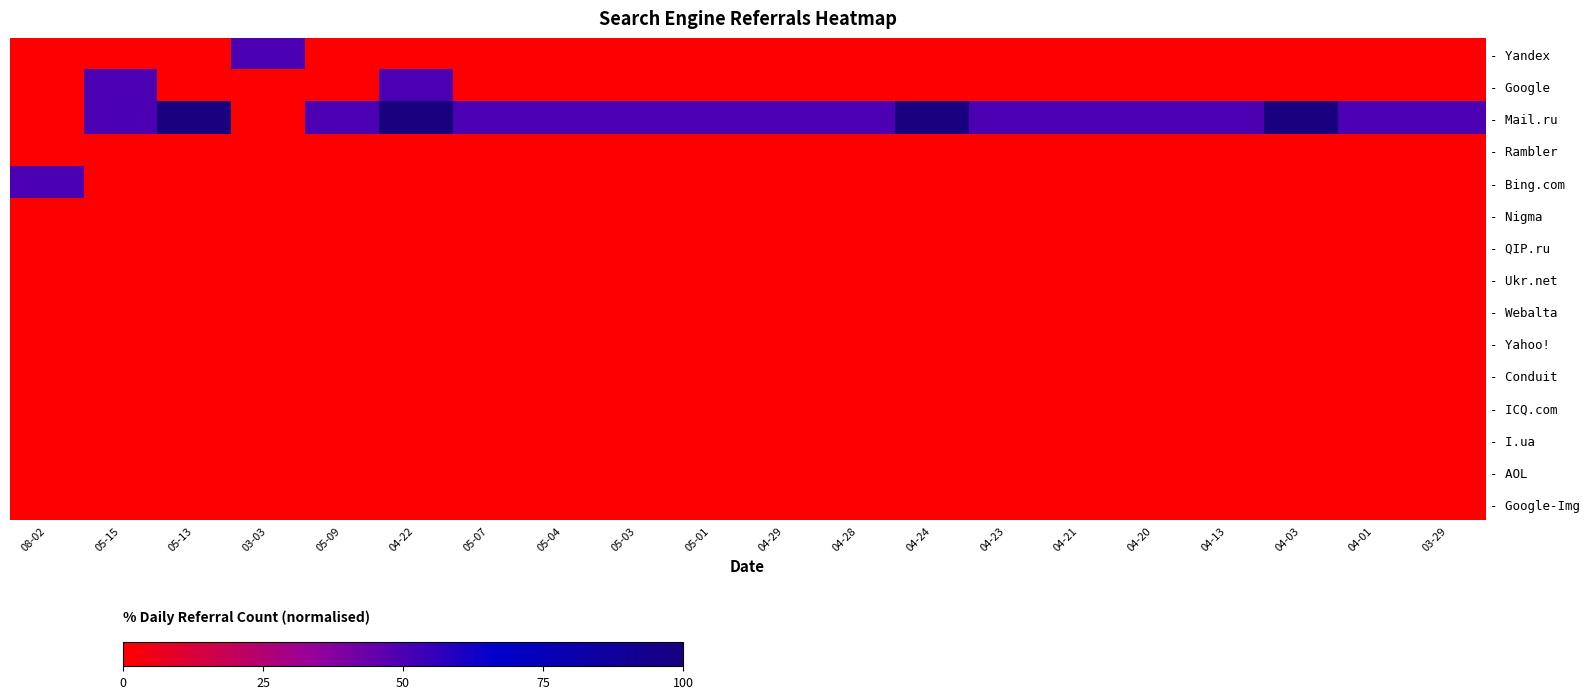

Rank the series at 05-04 from lowest to highest value.

- Yandex, - Google, - Rambler, - Bing.com, - Nigma, - QIP.ru, - Ukr.net, - Webalta, - Yahoo!, - Conduit, - ICQ.com, - I.ua, - AOL, - Google-Img, - Mail.ru